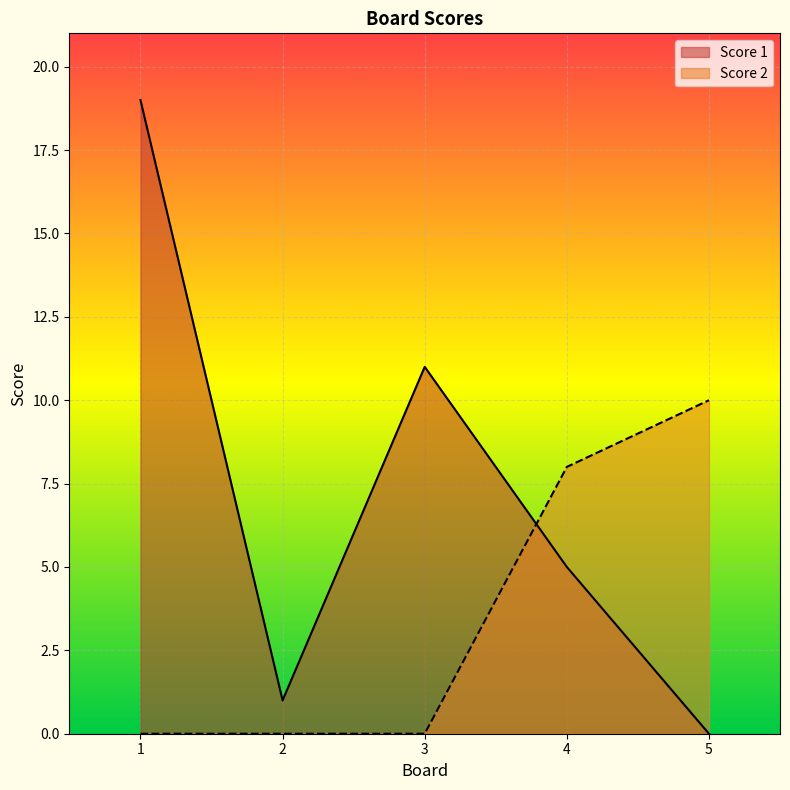

How many data points in Score 2 are above 0?

2